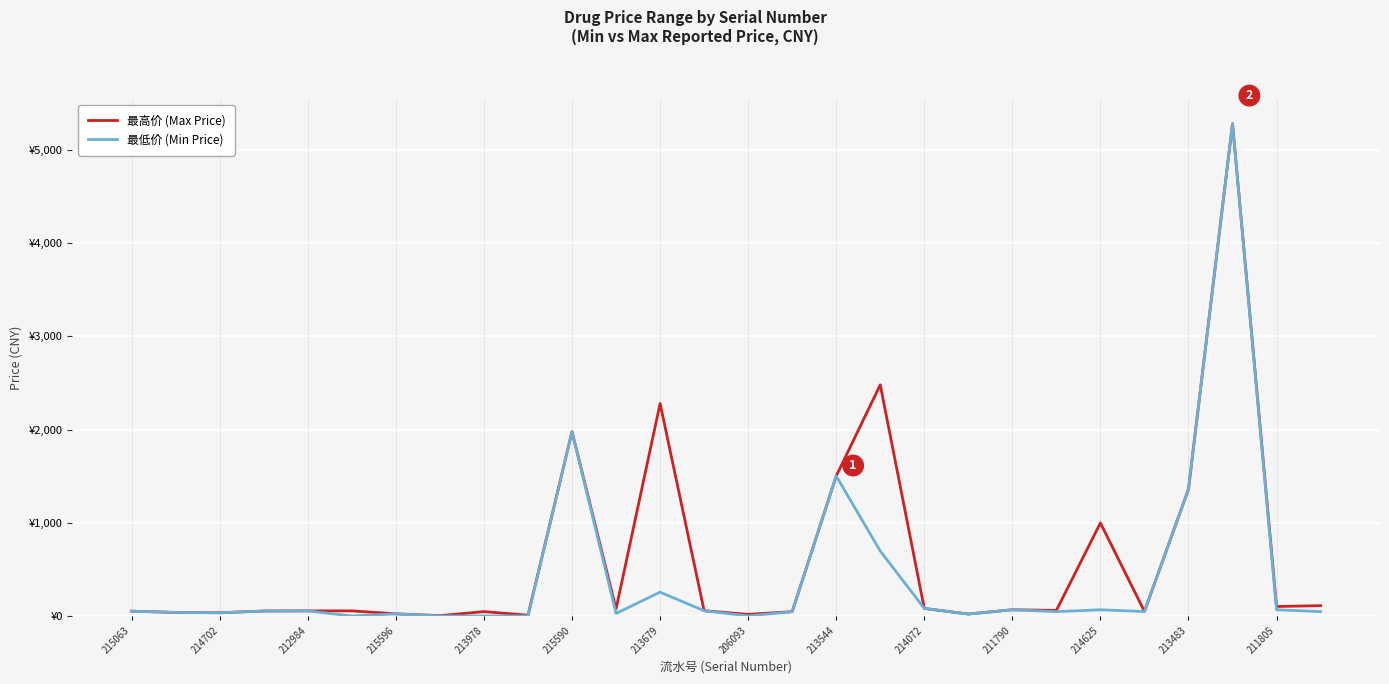

What are all the series names shown in the legend?

最高价 (Max Price), 最低价 (Min Price)